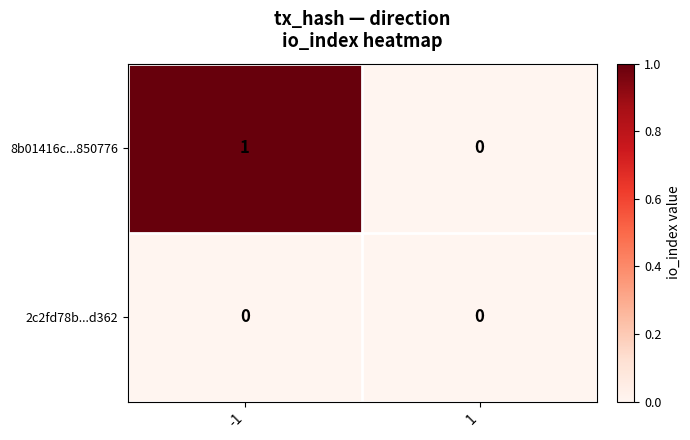

List the series in order of their peak value, lowest first.

2c2fd78b...d362, 8b01416c...850776